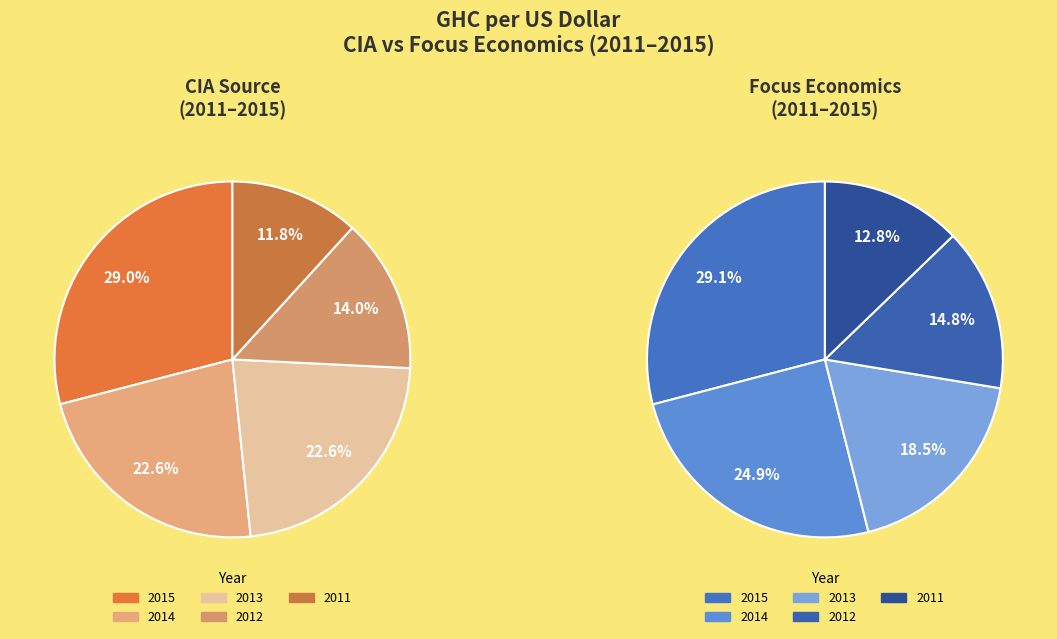

Which slice is the smallest?

2011